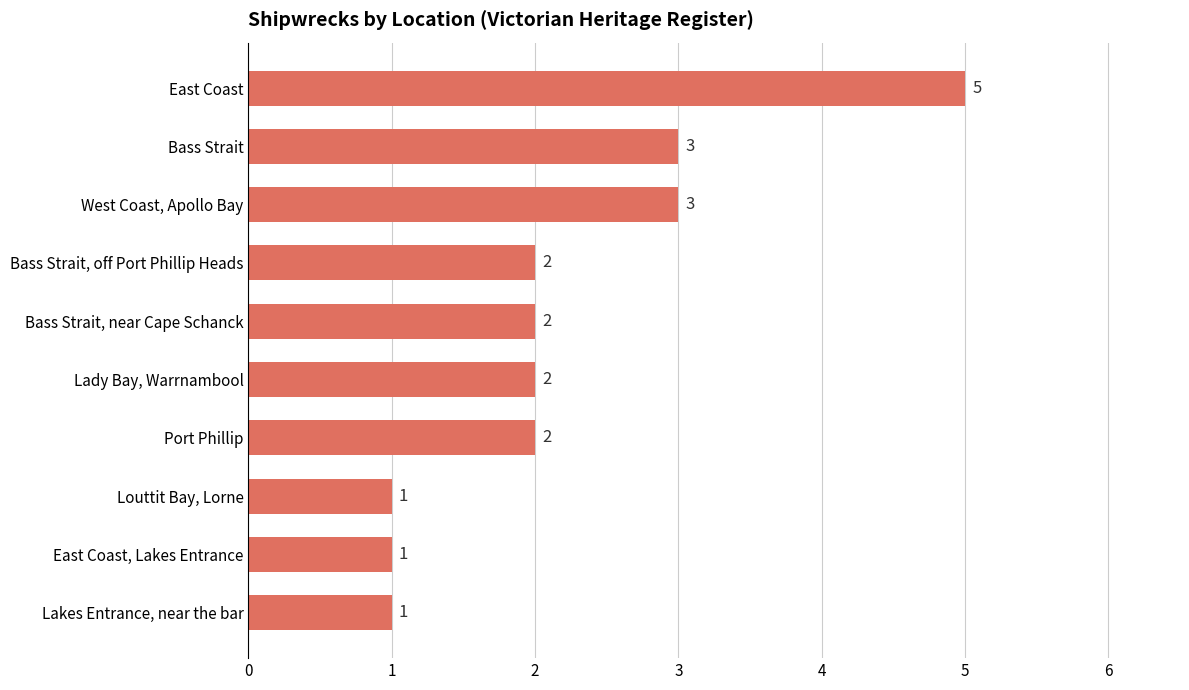

What is the ratio of the value at East Coast to the value at Louttit Bay, Lorne?

5.0